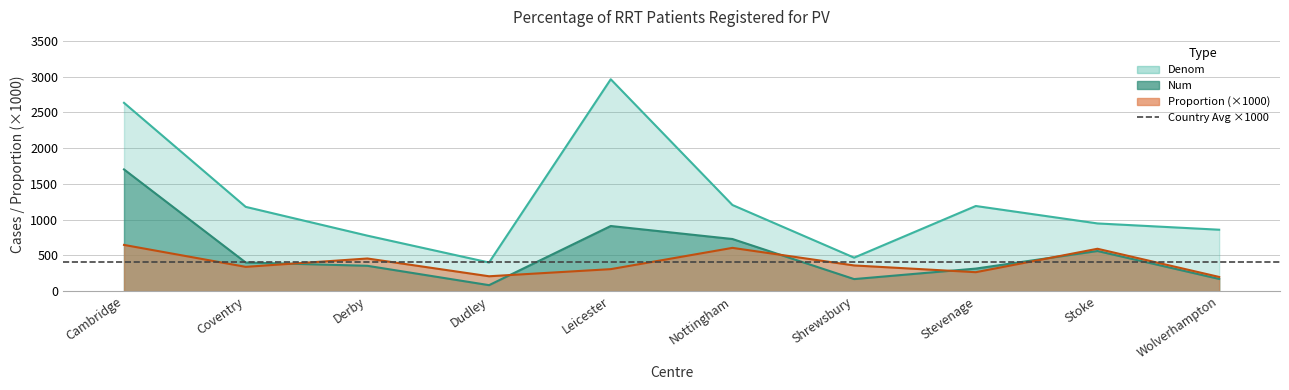

What is the minimum value shown in the chart?

83.0